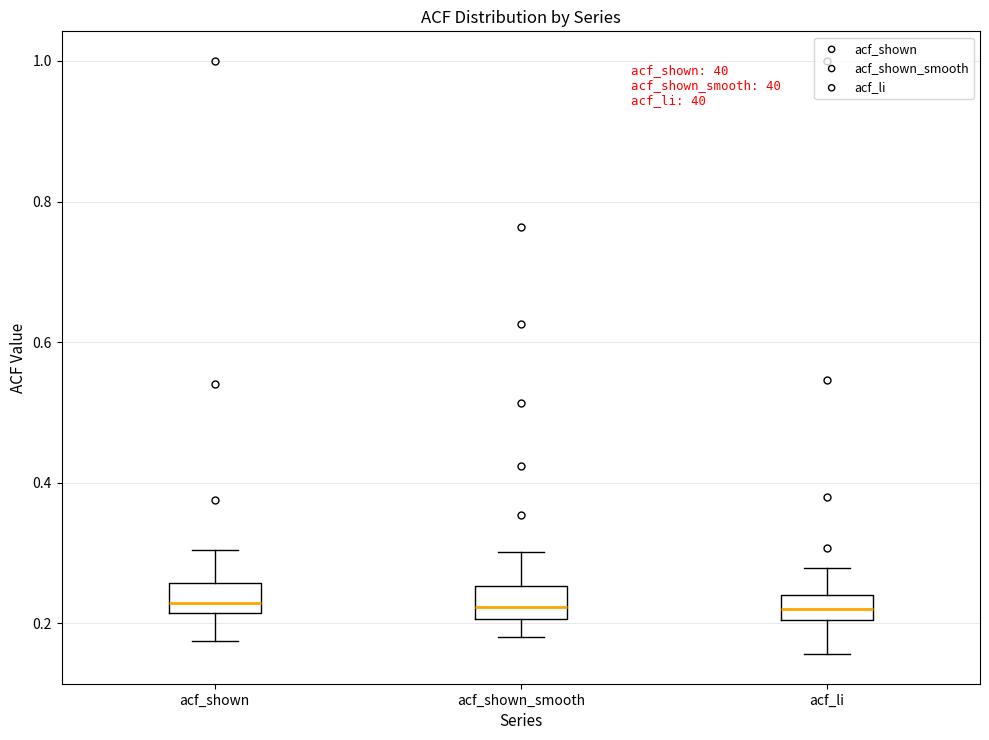

Where does the upper whisker of the box for acf_shown_smooth end on the y-axis? The values are not printed on the chart, so give them approximately, as read against the axis.

0.30